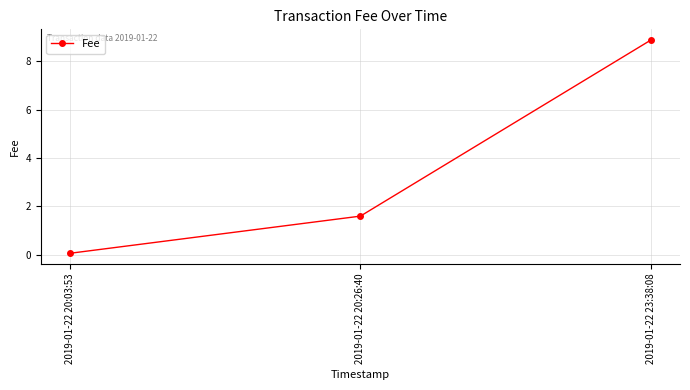

Count the number of values greater than 1.

2